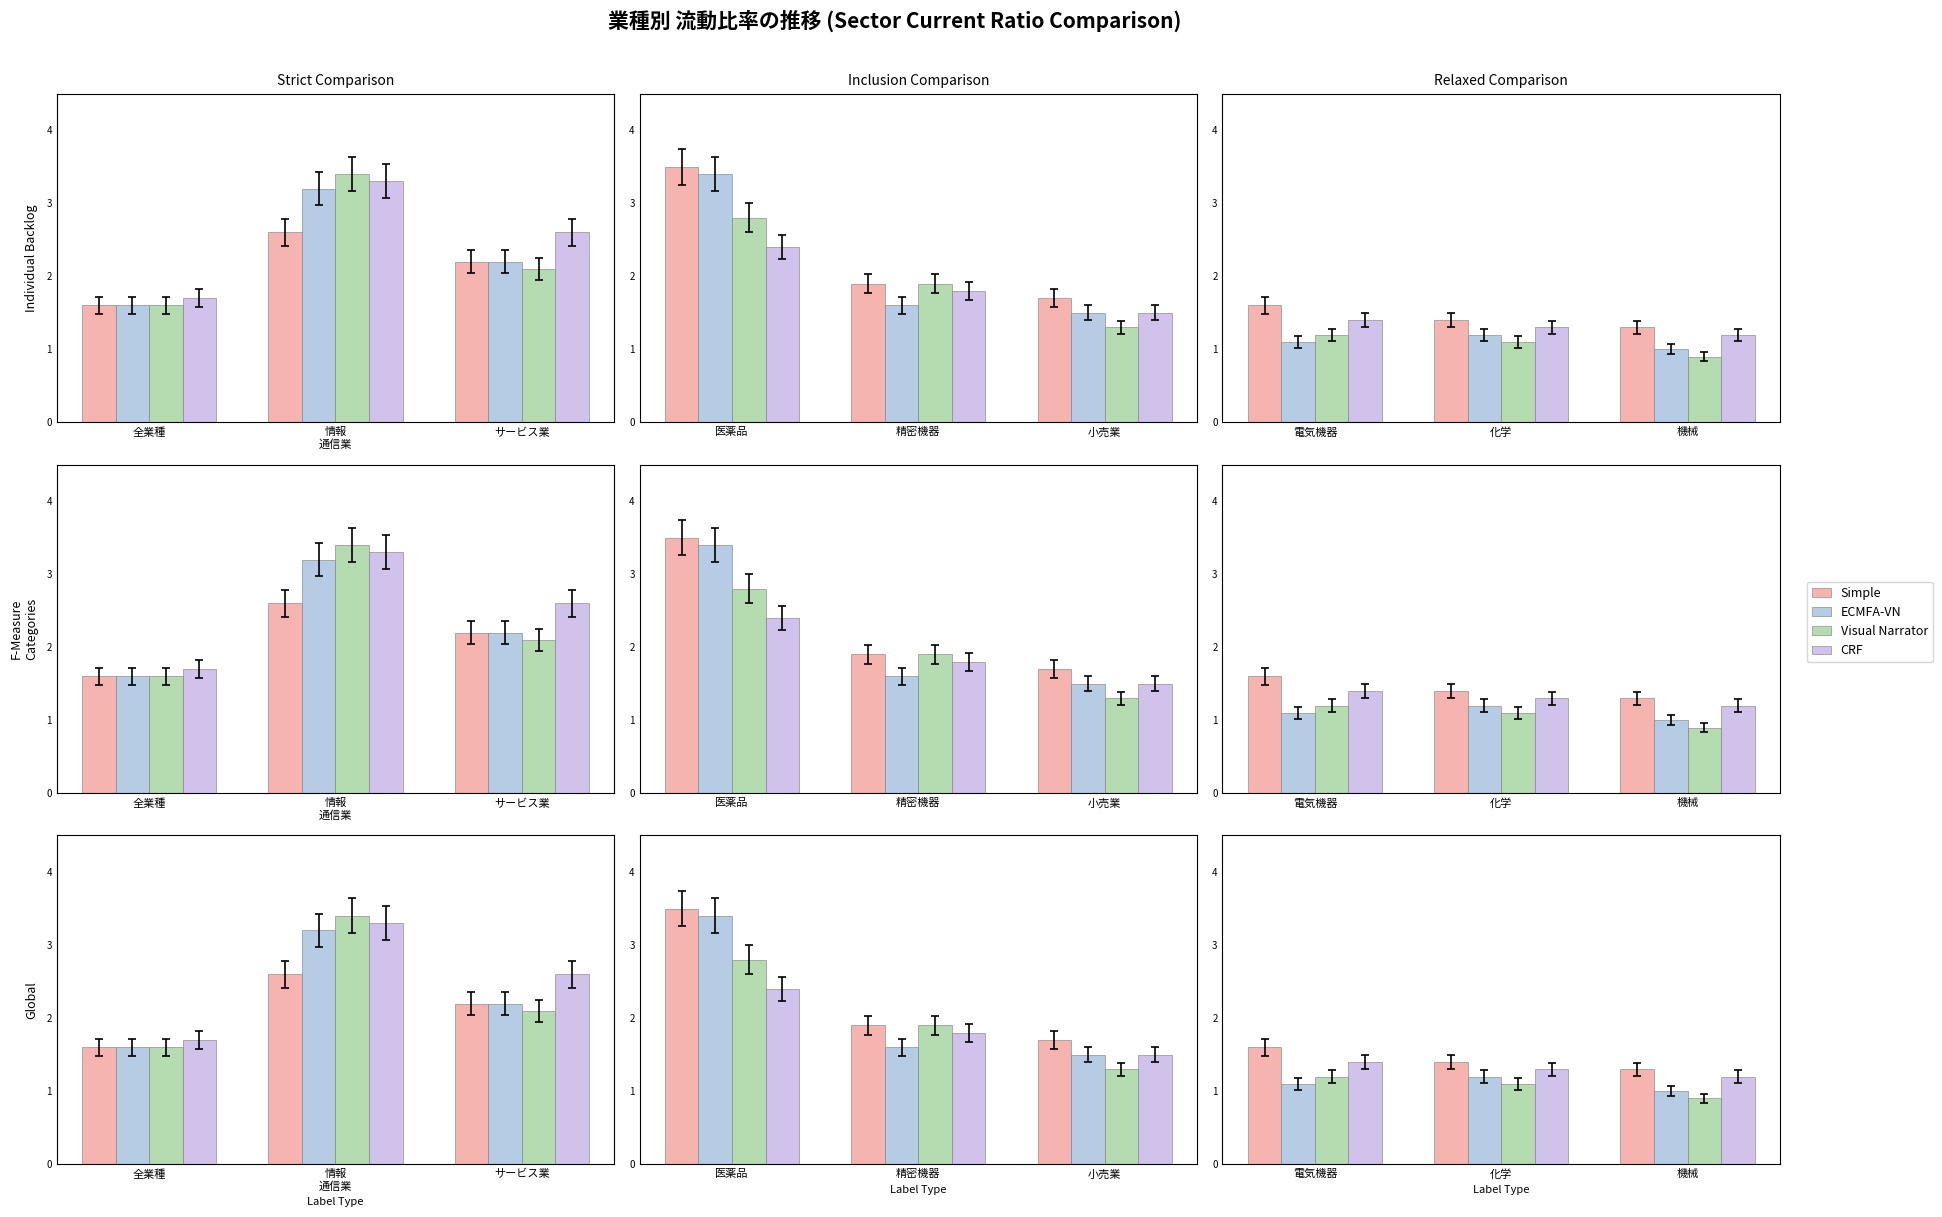

What is the label of the 6th bar from the right?

精密機器